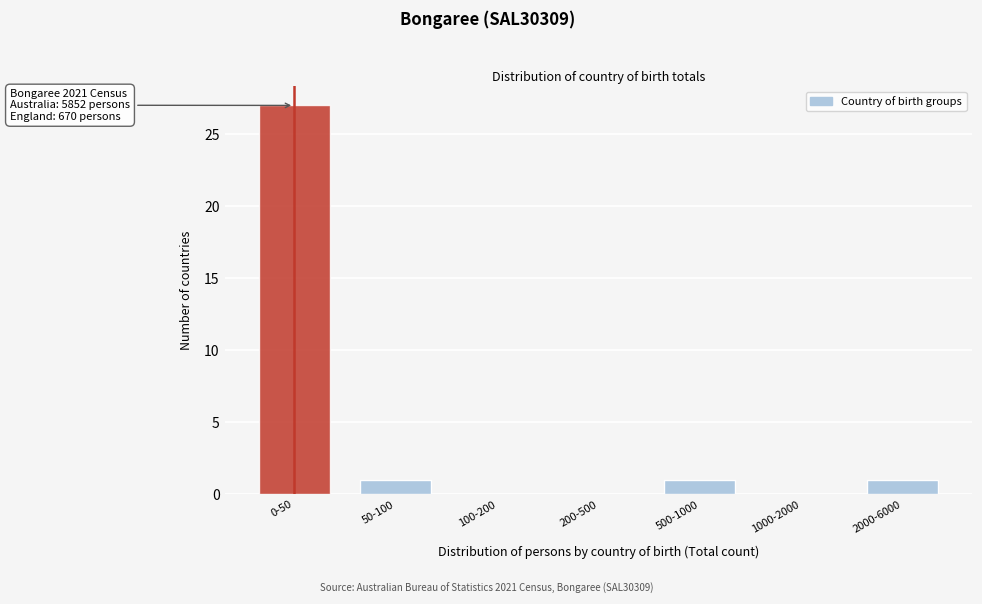

Reading left to right, list all the values displayed in this chart.

0-50=27	50-100=1	100-200=0	200-500=0	500-1000=1	1000-2000=0	2000-6000=1